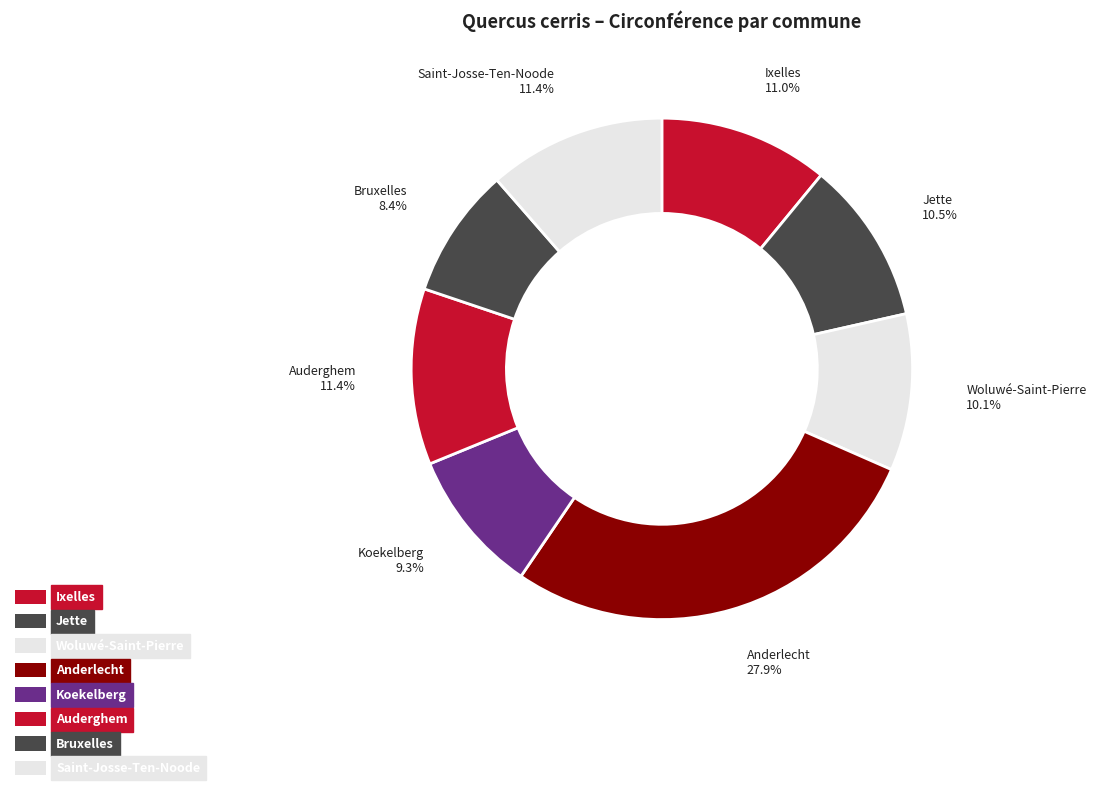

Does Ixelles represent more than half of the total?

No